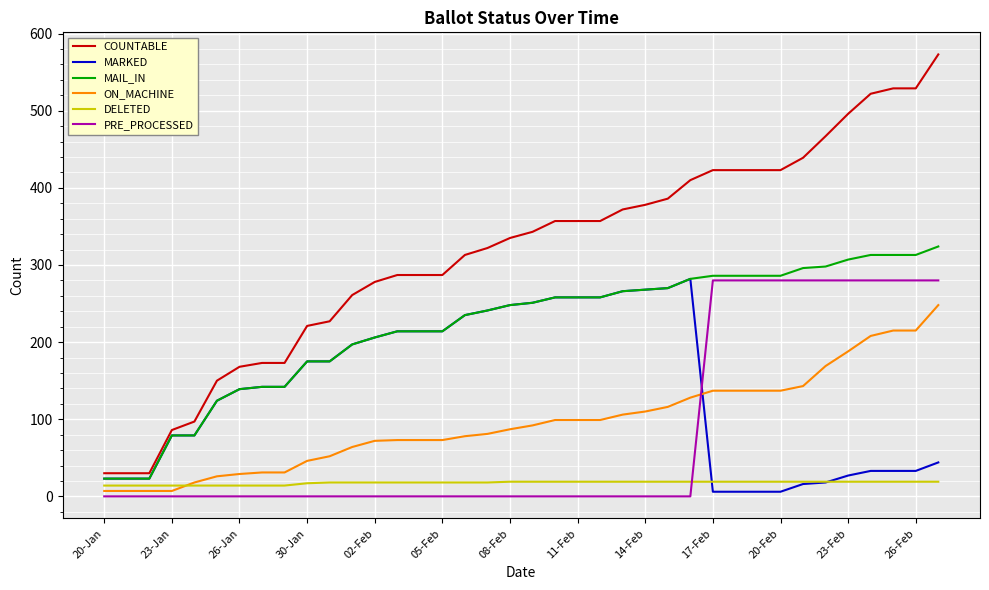

Which series has the largest total across all categories?

COUNTABLE